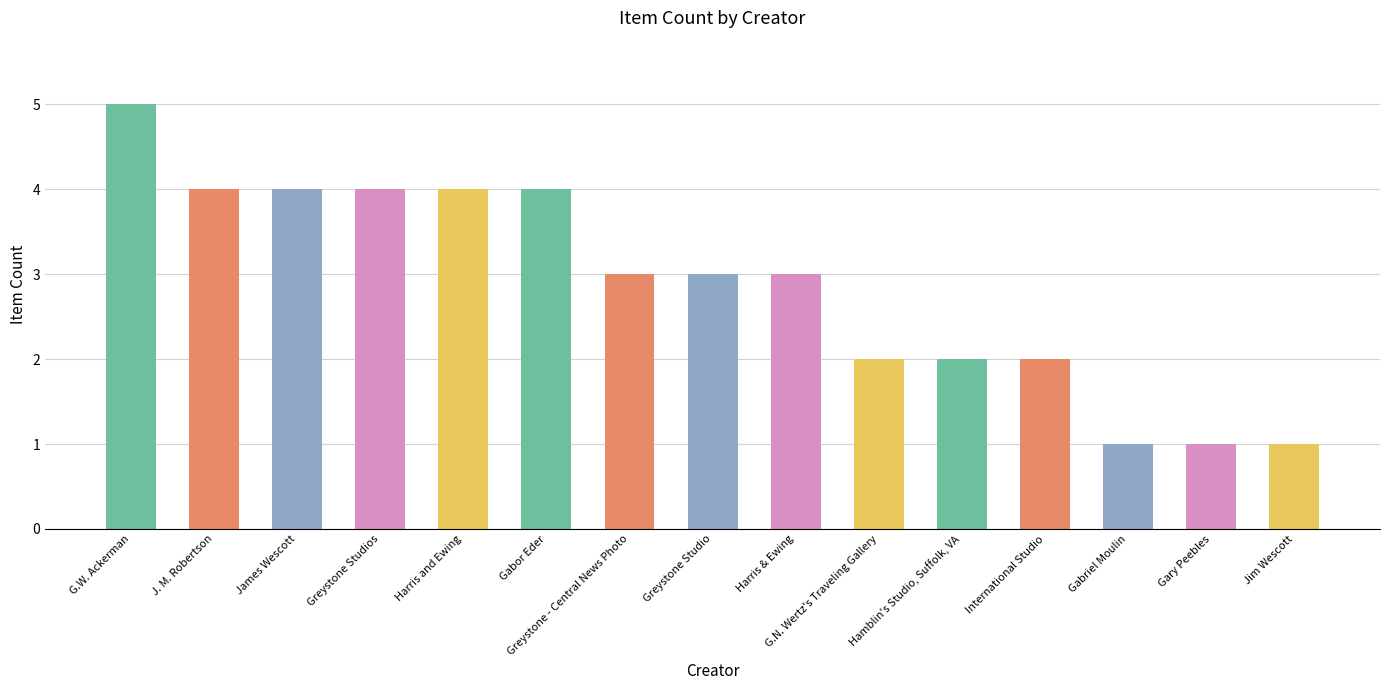

What is the label of the 5th bar from the right?

Hamblin's Studio, Suffolk, VA